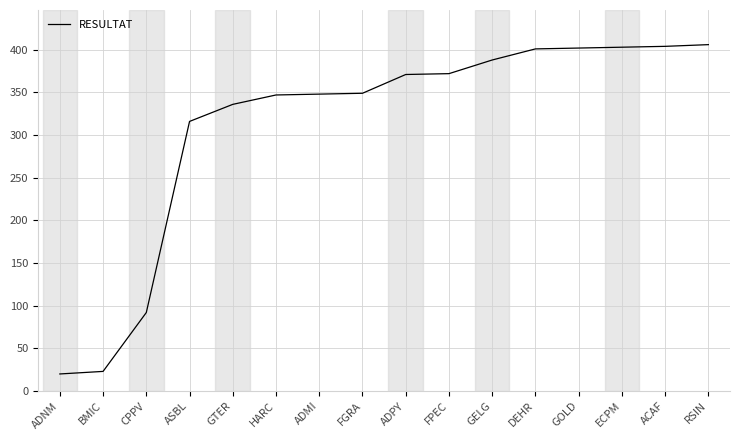

What position from the left is RSIN?

16